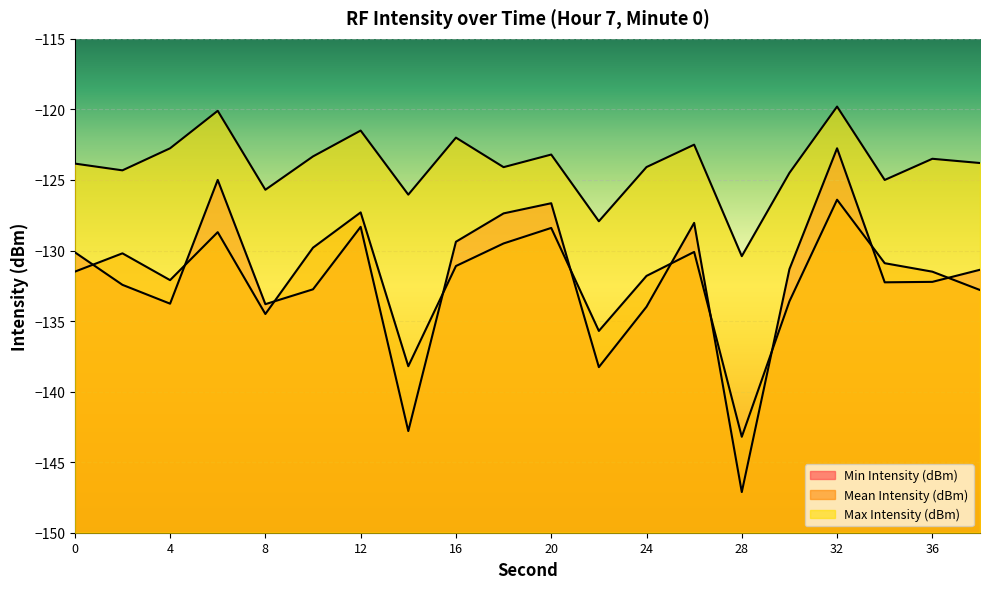

What is the spread (max minus min) of values at 6?

8.6